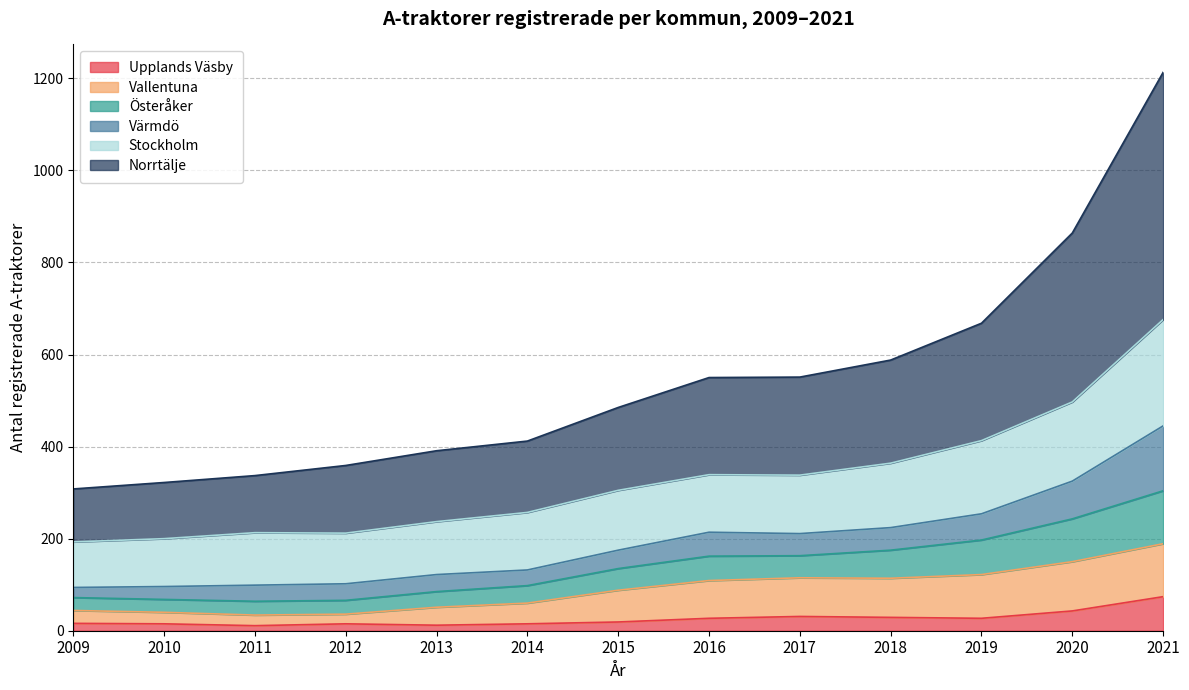

At which category is the sum across all series the highest?

2021